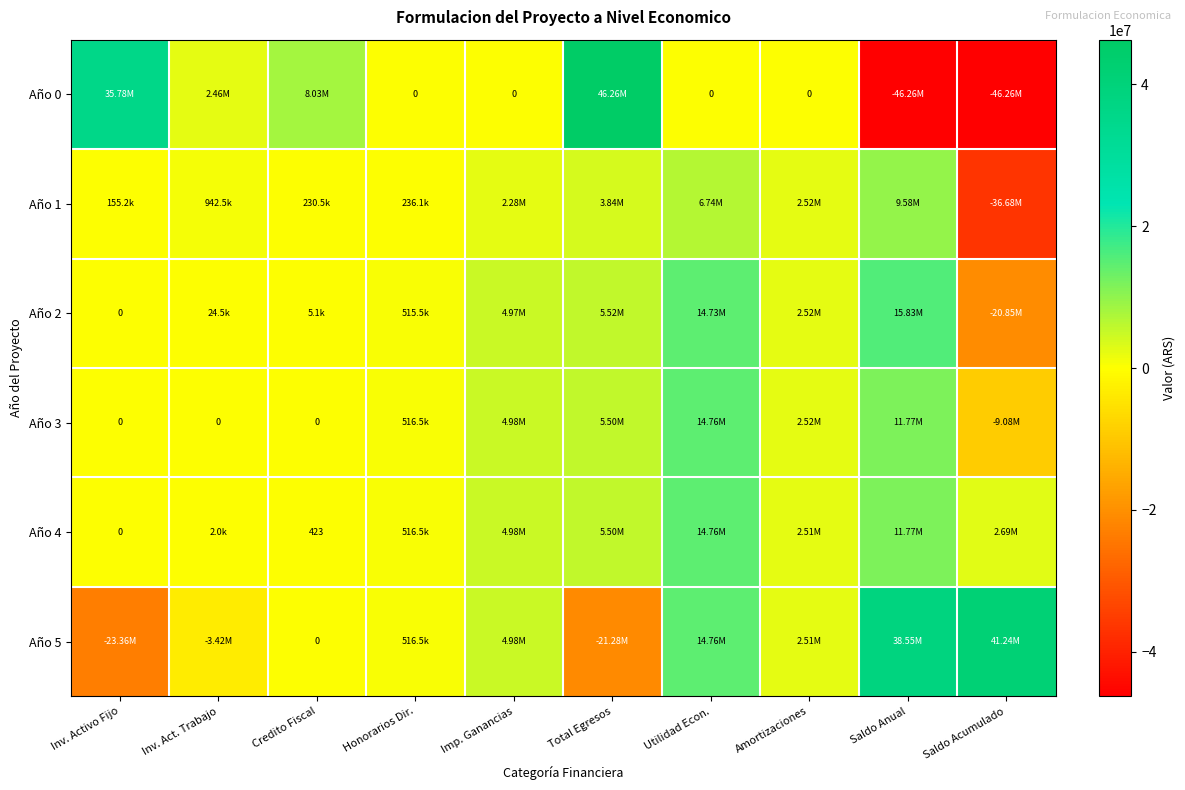

At which label is Año 5 closest to 8939456?

Imp. Ganancias